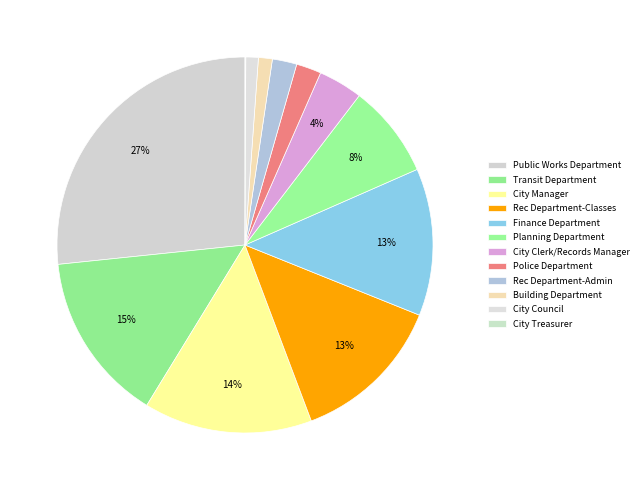

Combined, what portion of the pie is Planning Department and Public Works Department?

34.7%